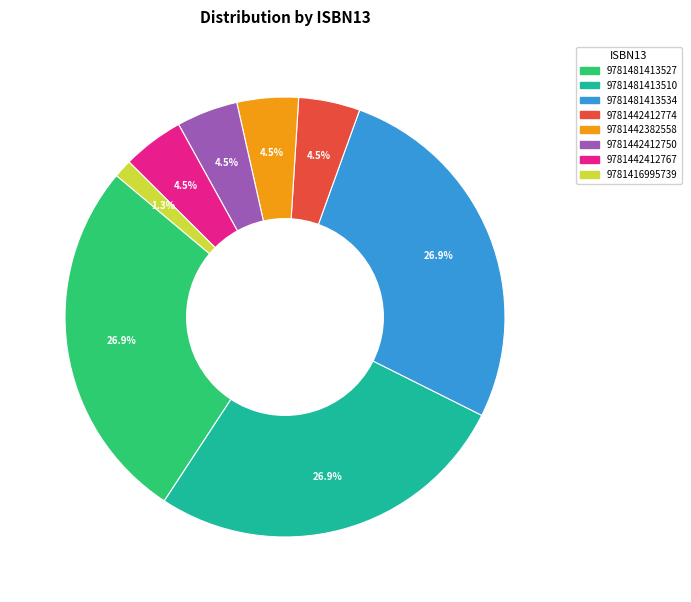

Which category has the smallest portion of the pie?

9781416995739